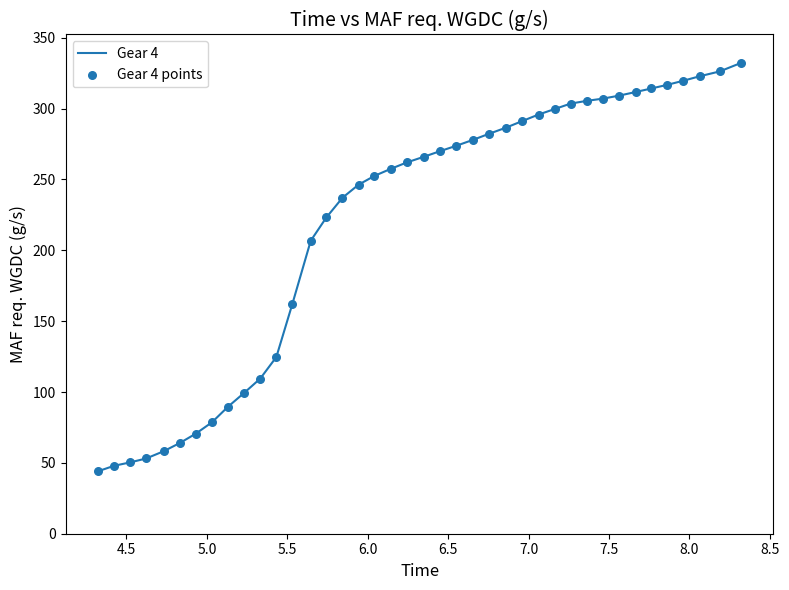

What is the greatest value displayed?

332.3